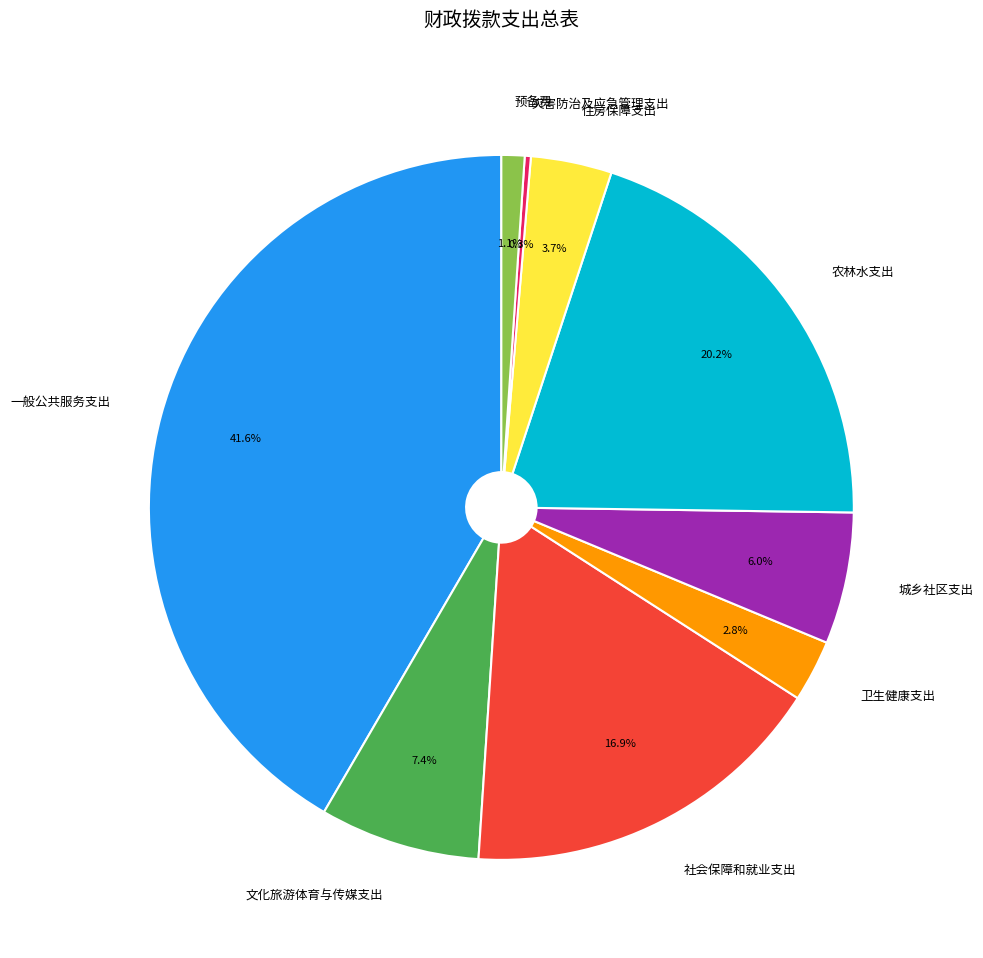

What percentage is NOT represented by 预备费?

98.9%